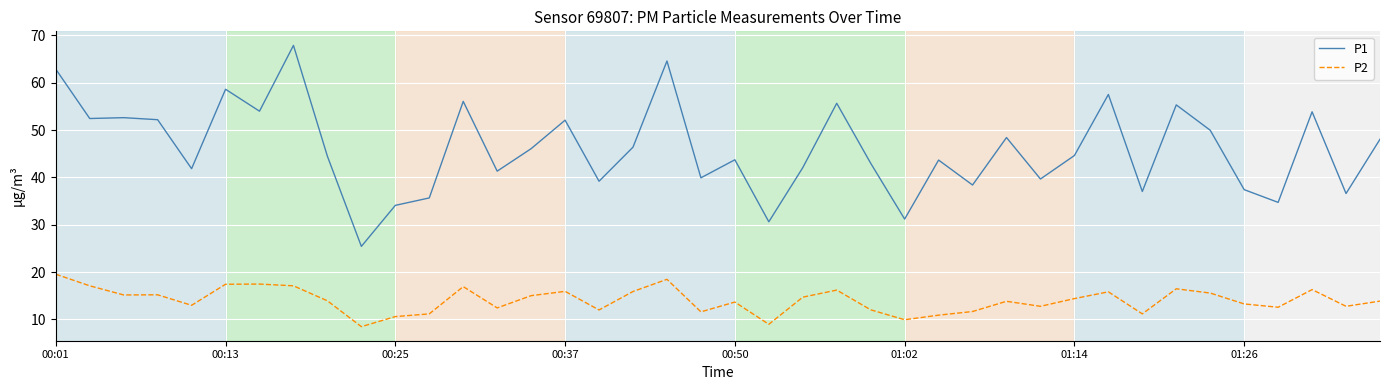

Which series has the largest range (max minus min)?

P1